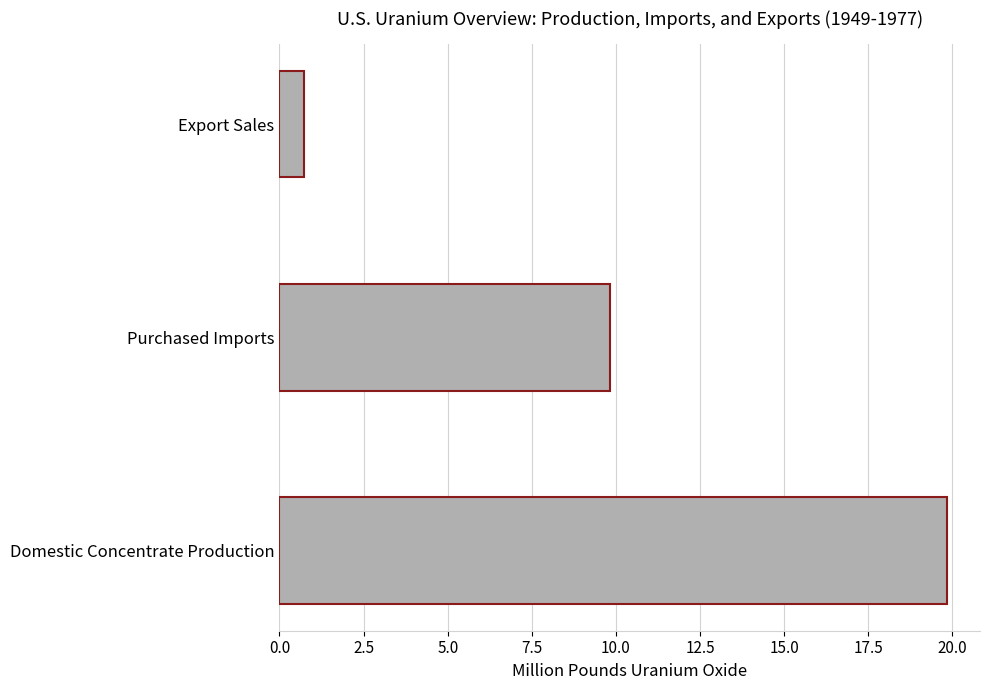

Reading bottom to top, transcribe all the data shown in this chart.

19.8	9.8	0.7